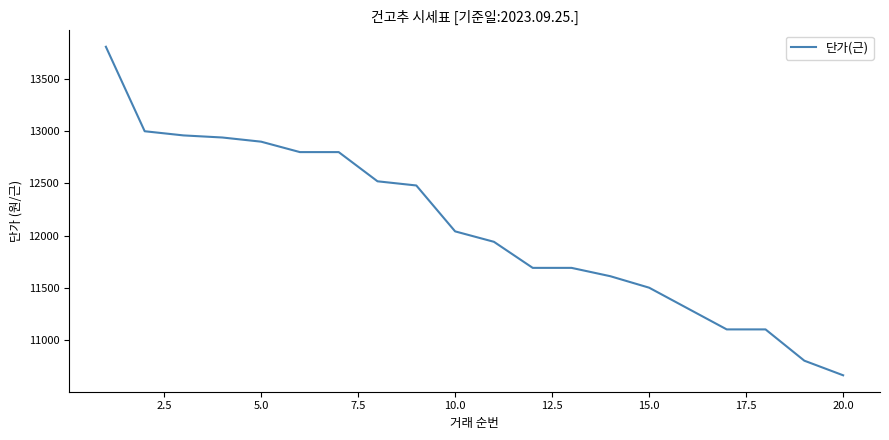

How many lines are shown in the chart?

1